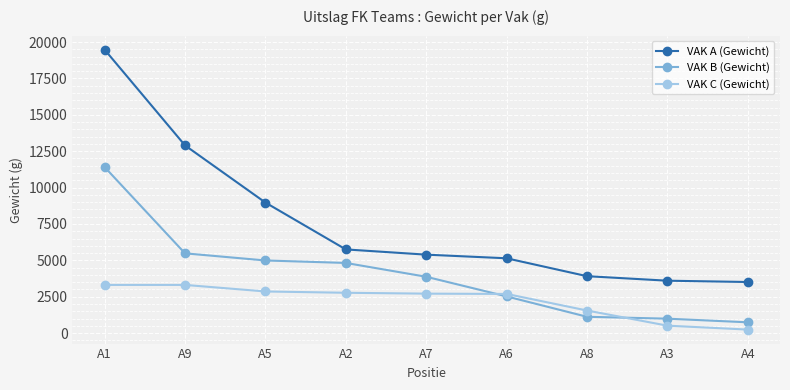

True or false: VAK A (Gewicht) and VAK B (Gewicht) cross at least once.

False